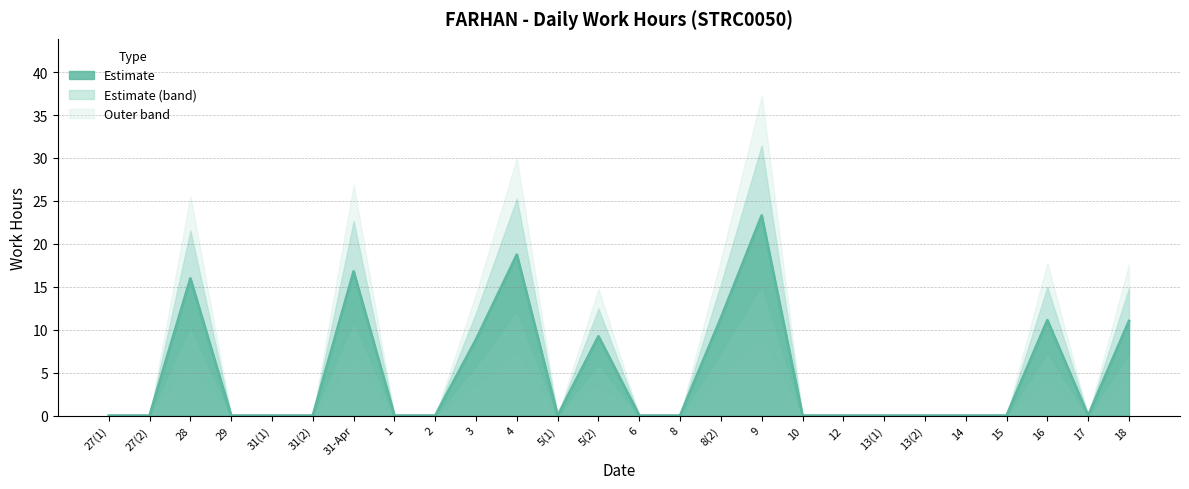

Reading left to right, transcribe all the data shown in this chart.

27(1)=0.0	27(2)=0.0	28=16.0	29=0.0	31(1)=0.0	31(2)=0.0	31-Apr=16.8	1=0.0	2=0.0	3=8.9	4=18.7	5(1)=0.0	5(2)=9.2	6=0.0	8=0.0	8(2)=11.4	9=23.3	10=0.0	12=0.0	13(1)=0.0	13(2)=0.0	14=0.0	15=0.0	16=11.1	17=0.0	18=11.0